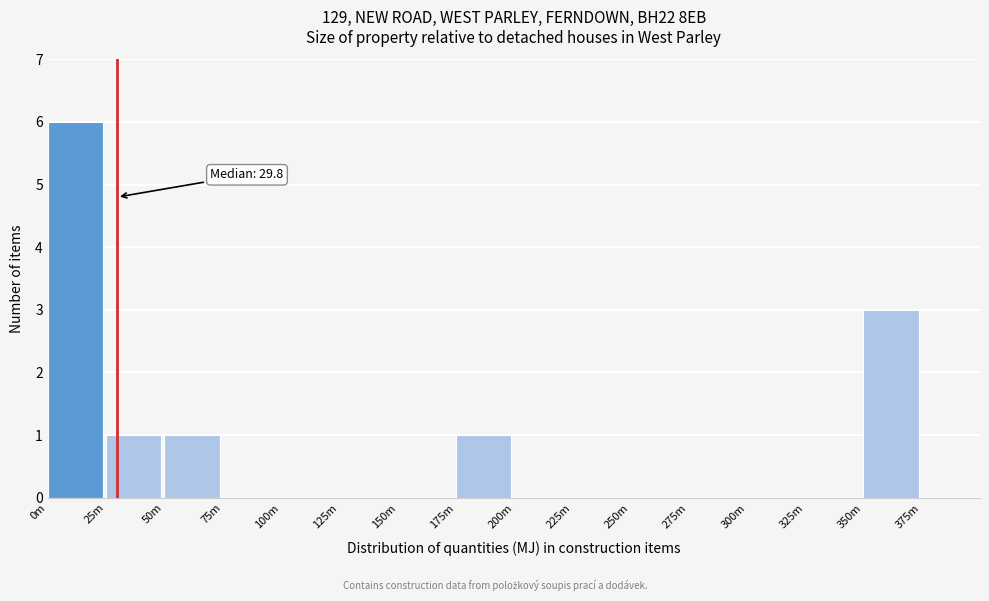

Reading left to right, what are all the values shown in this chart?

0m=6	25m=1	50m=1	75m=0	100m=0	125m=0	150m=0	175m=1	200m=0	225m=0	250m=0	275m=0	300m=0	325m=0	350m=3	375m=0